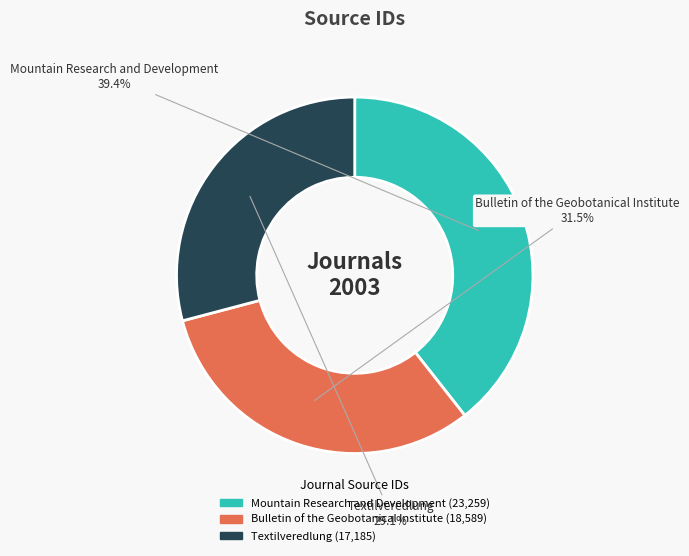

Rank the categories by value from highest to lowest.

Mountain Research and Development, Bulletin of the Geobotanical Institute, Textilveredlung